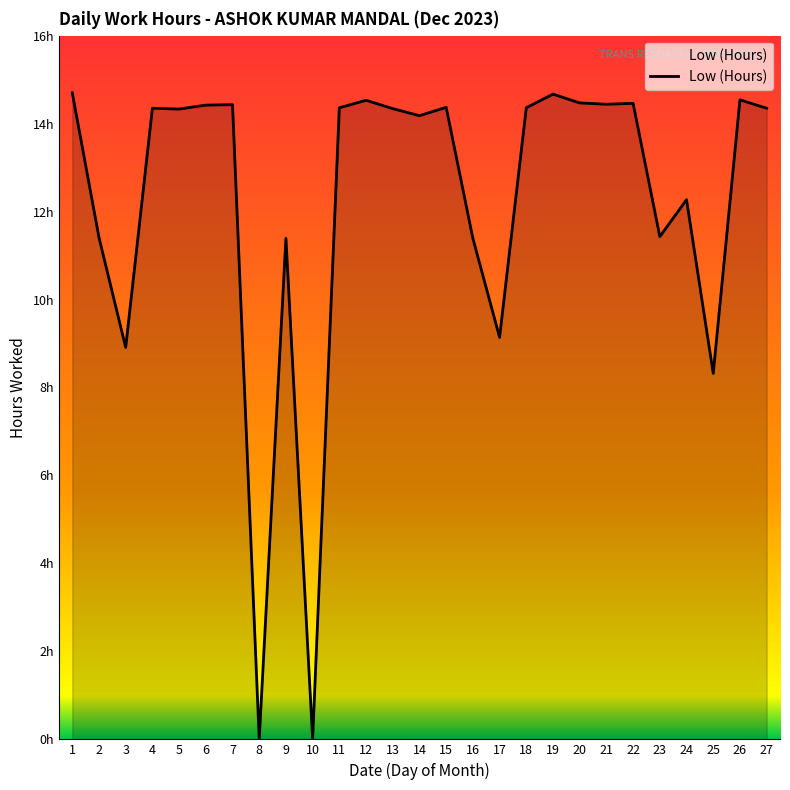

Is it true that the value at 25 is 8.3?

True